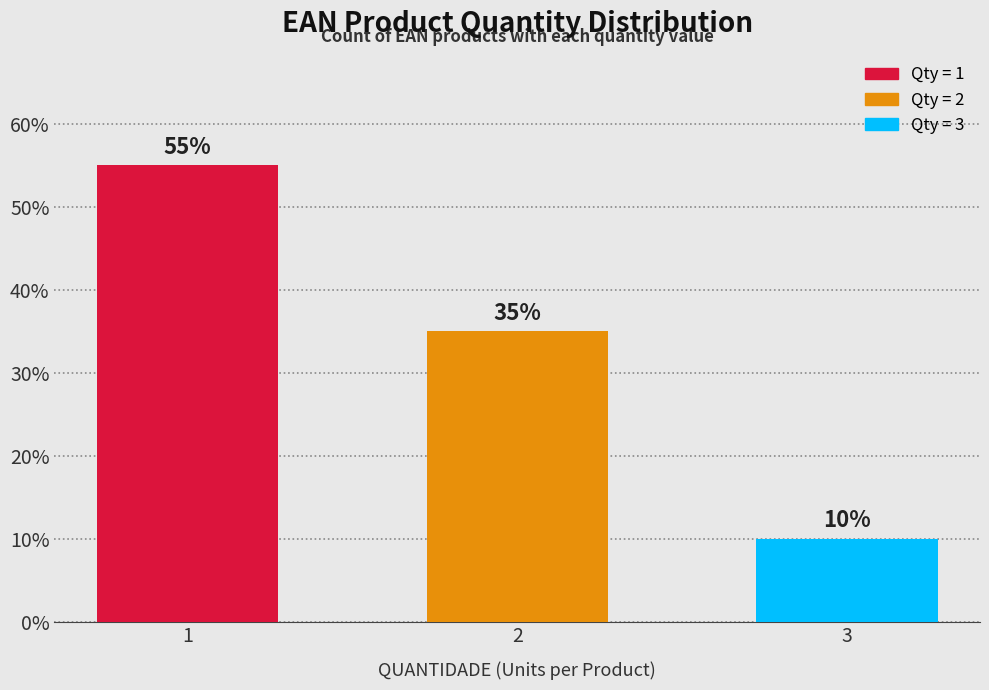

List the labels in order of value, smallest first.

3, 2, 1